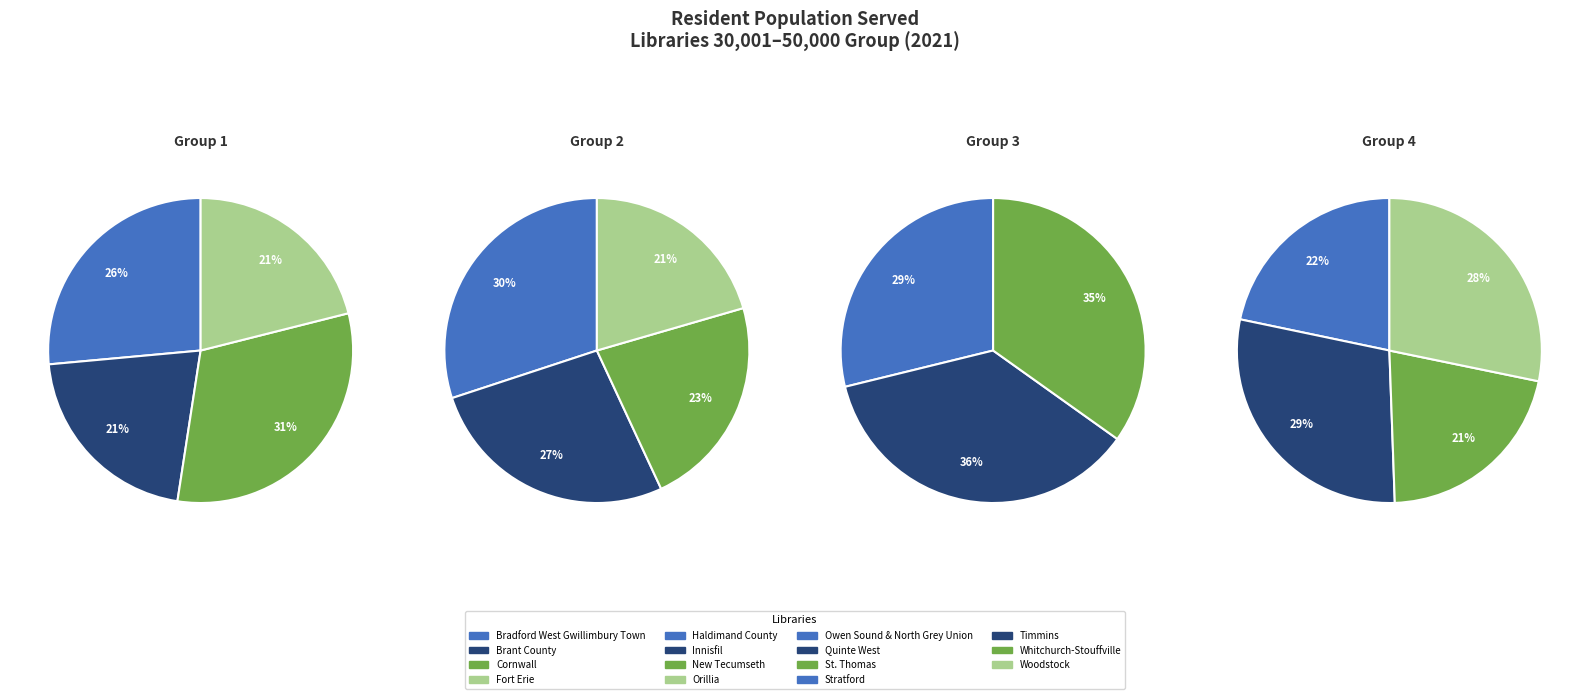

Rank the categories by value from highest to lowest.

Cornwall, Haldimand County, Quinte West, St. Thomas, Timmins, Woodstock, Innisfil, Bradford West Gwillimbury Town, Owen Sound & North Grey Union, New Tecumseth, Stratford, Orillia, Brant County, Fort Erie, Whitchurch-Stouffville